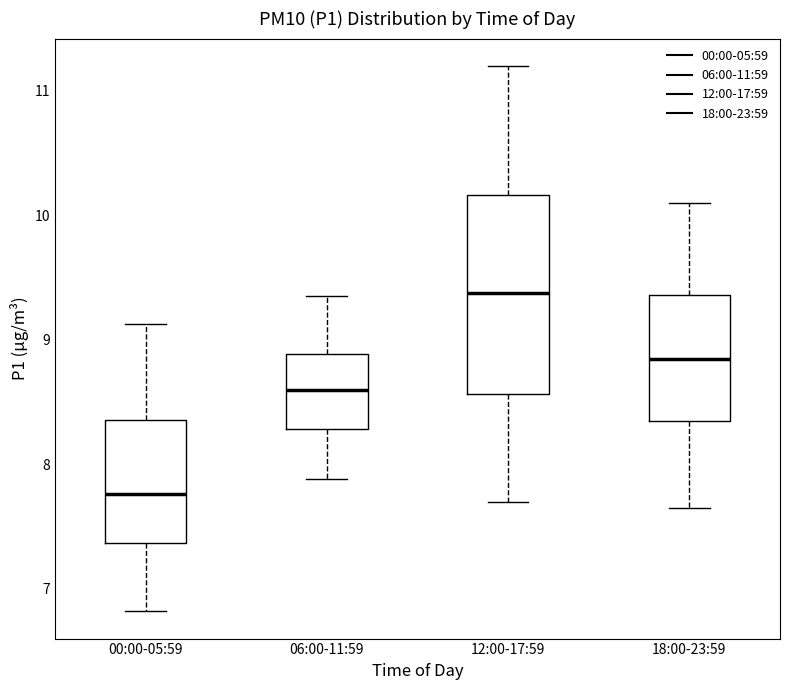

Comparing the boxes themselves (not the whiskers), which one is the tallest?

12:00-17:59